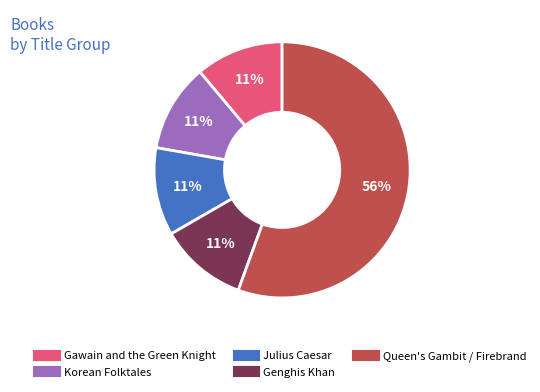

The Gawain and the Green Knight slice represents 23% of the pie. True or false?

False